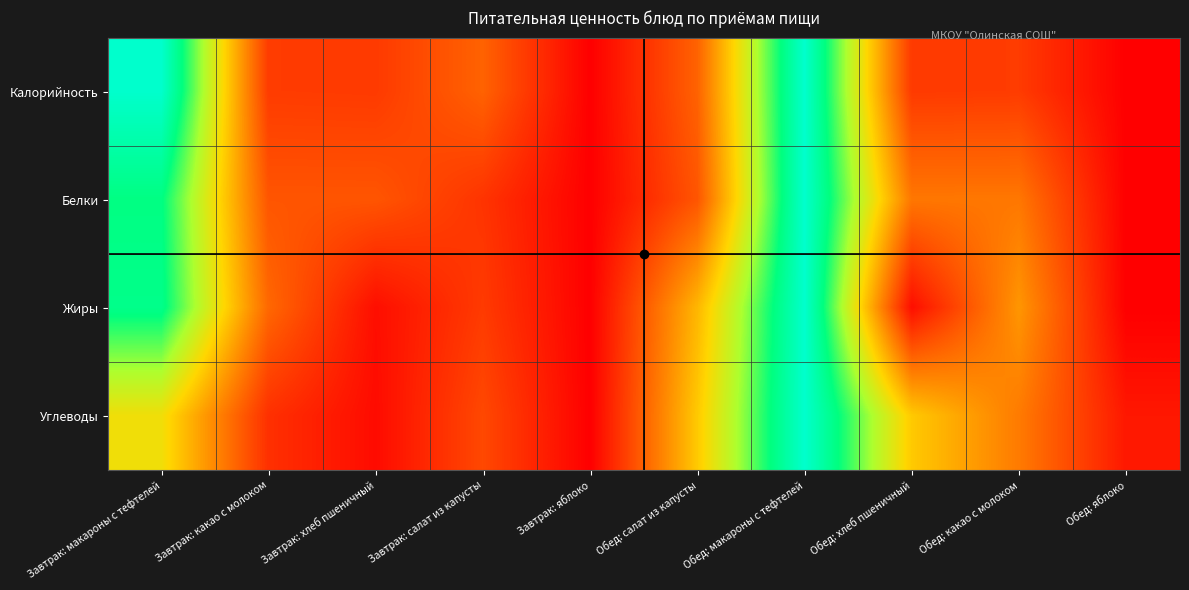

Which series has the largest range (max minus min)?

Калорийность